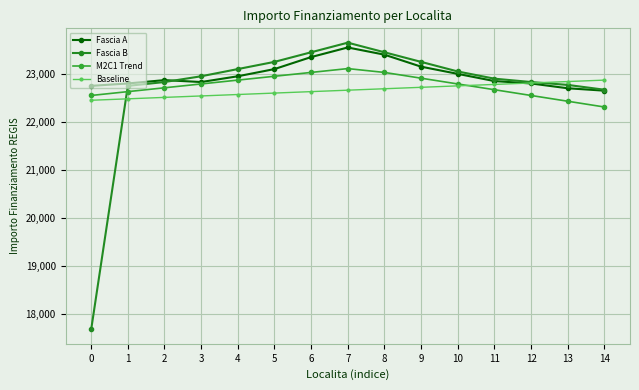

What is the sum of all Baseline values?

339900.0